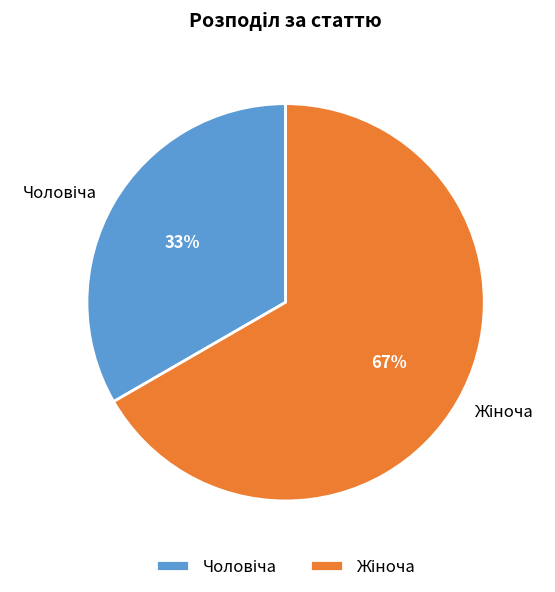

To the nearest percent, what is the average slice percentage?

50%